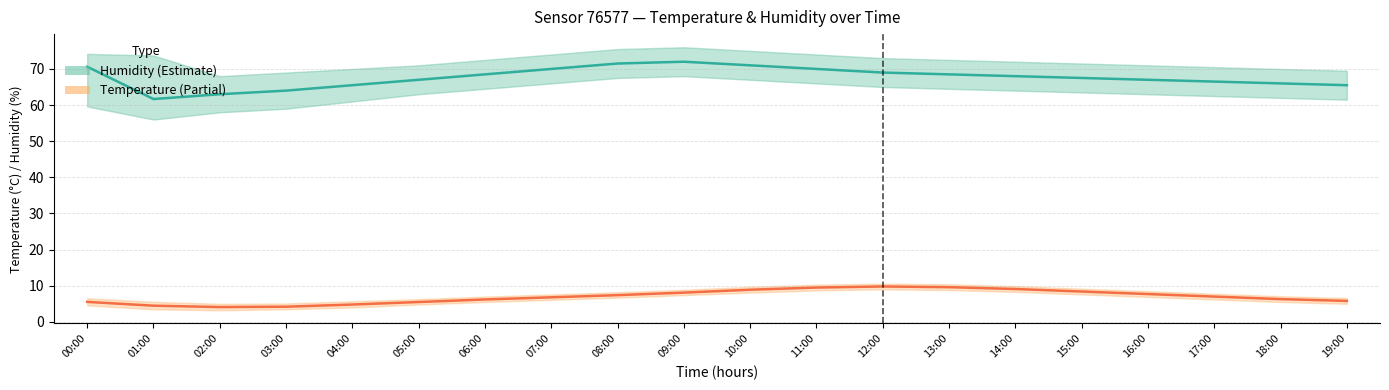

True or false: Temperature and Humidity cross at least once.

False